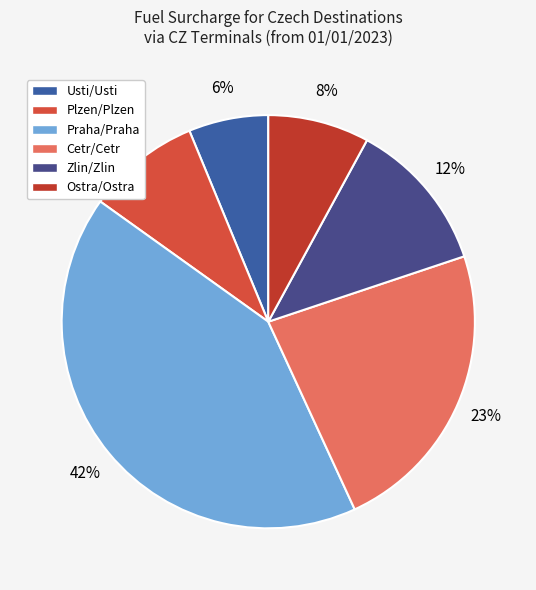

What is the largest slice in the pie chart?

Praha/Praha